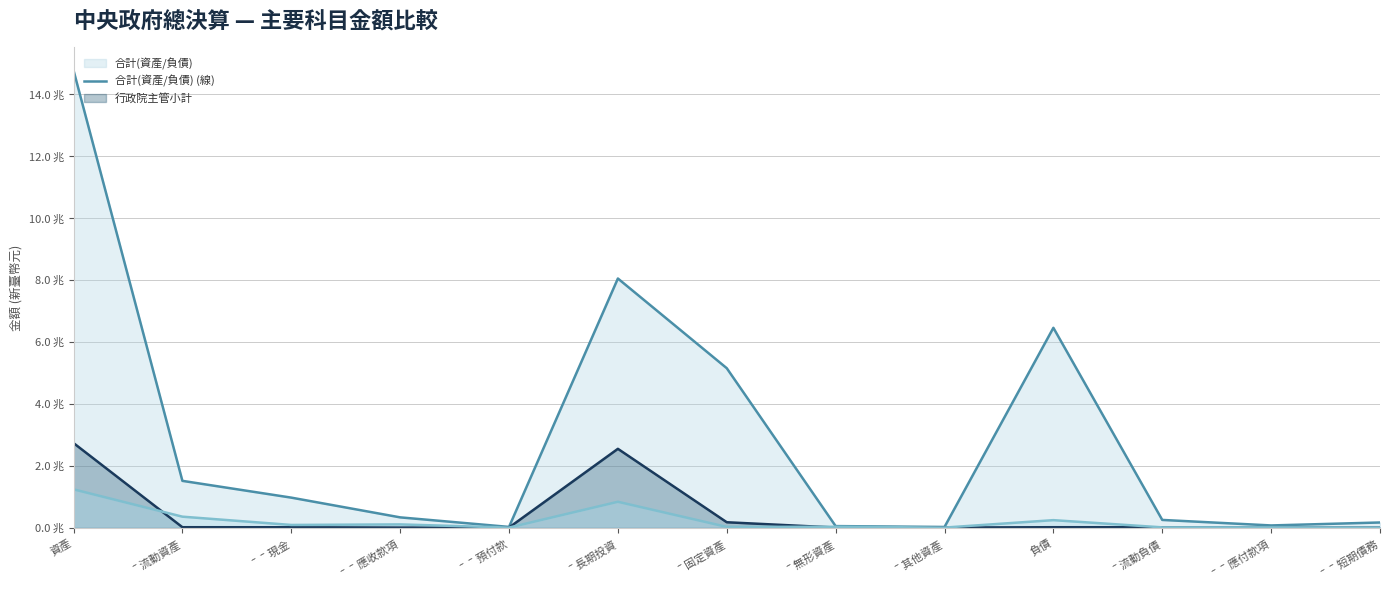

How many interior local valleys does the 行政院主管小計 (線) series have?

2